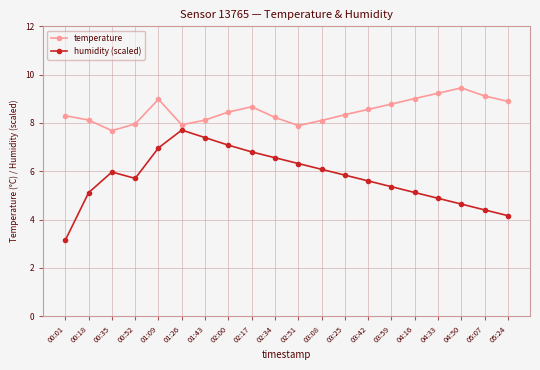

What is the average value of the temperature series?

8.5